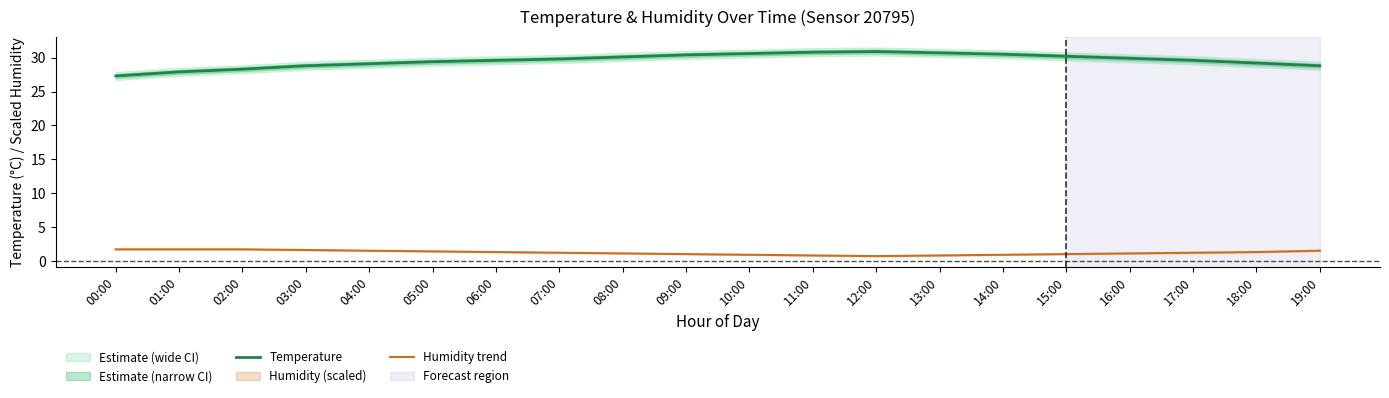

How many lines are shown in the chart?

2